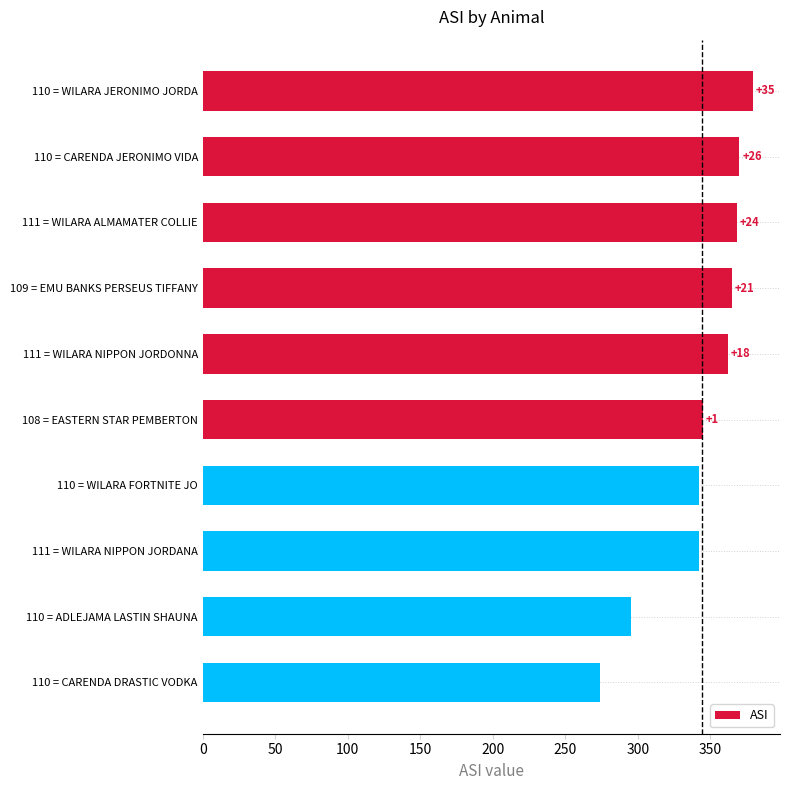

What is the difference between the second highest and second lowest values?

75